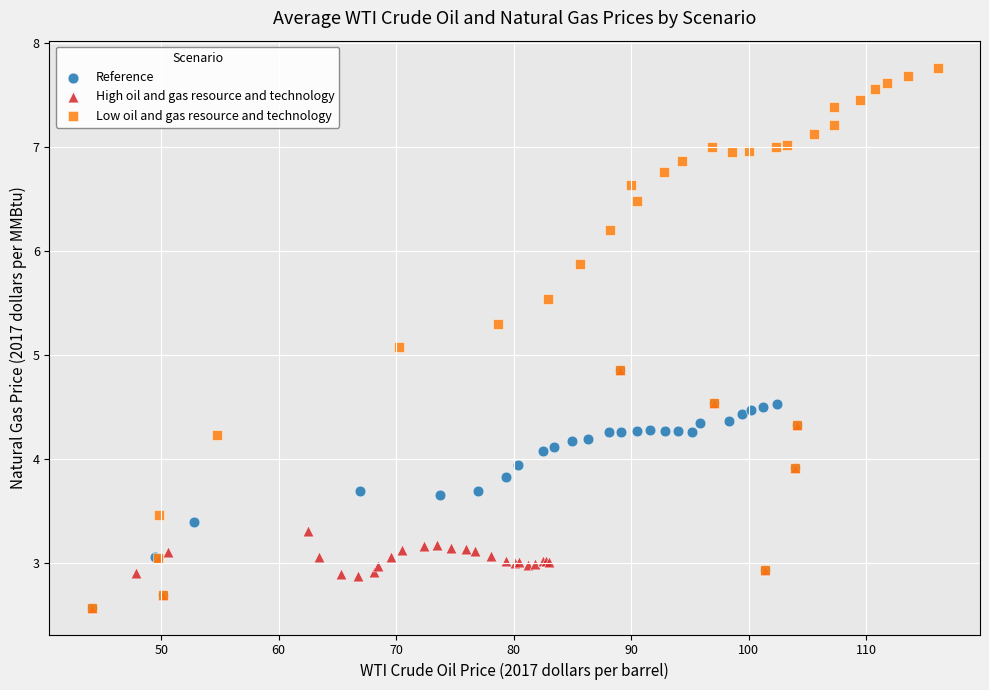

What are all the series names shown in the legend?

Reference, High oil and gas resource and technology, Low oil and gas resource and technology